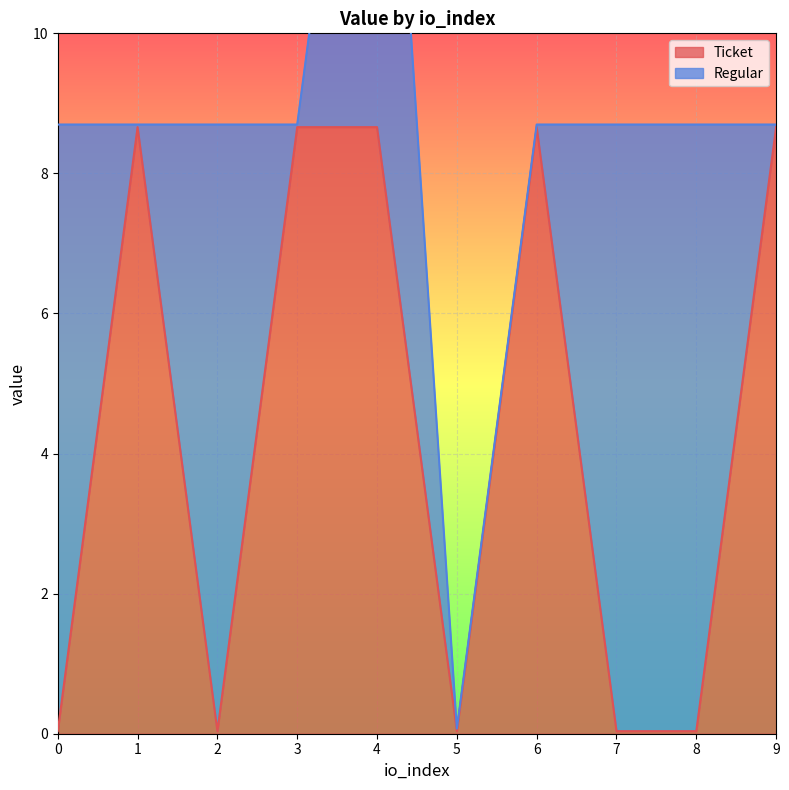

What is the approximate value at 4?

8.7